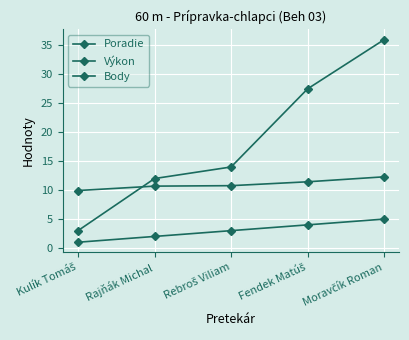

Count the Poradie values in the range 2 to 4.

3